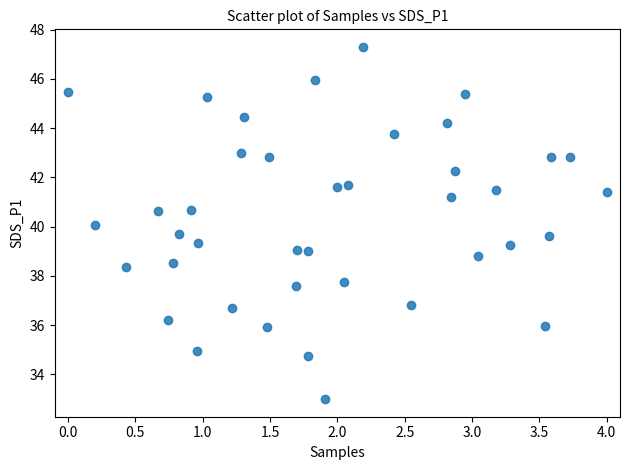

What is the range of Y values (max minus min)?

14.3